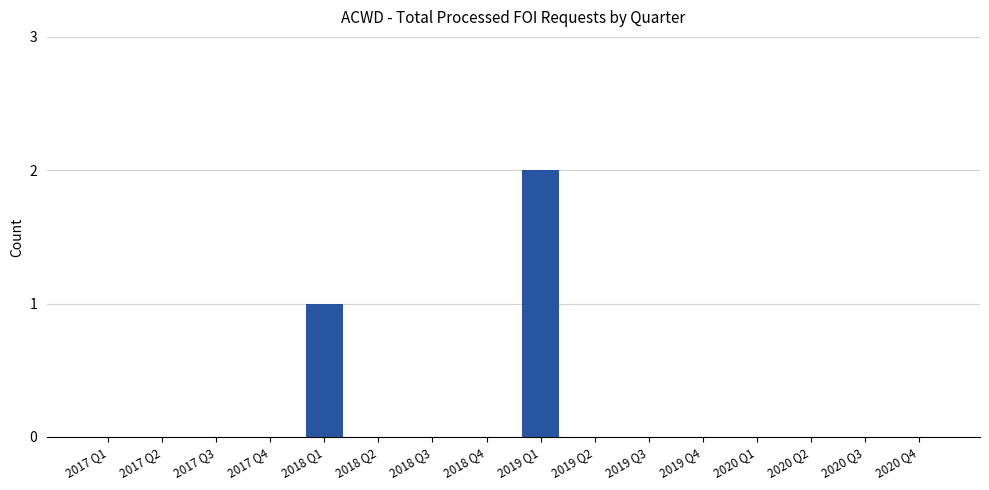

What is the greatest value displayed?

2